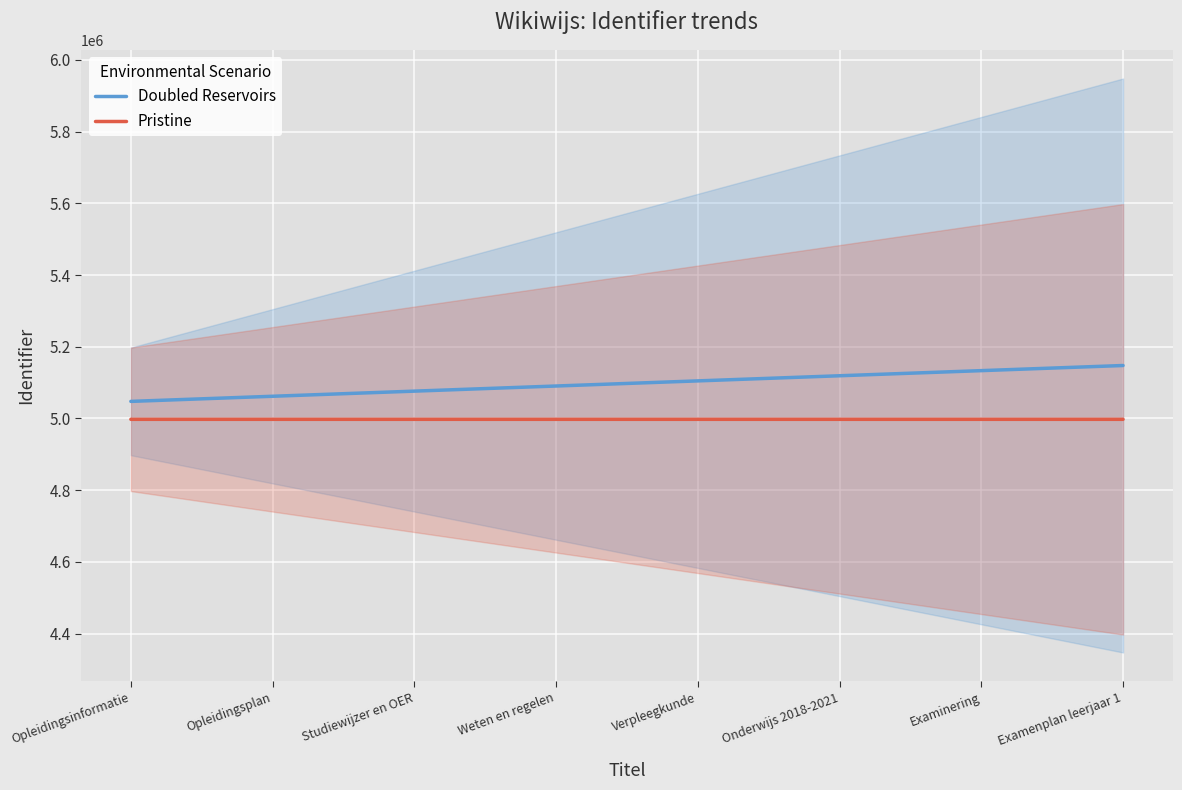

How many data points in Pristine are above 4997701?

3